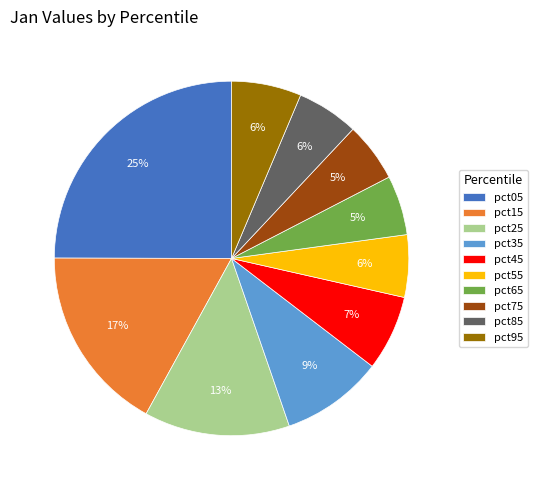

Which has a higher value, pct05 or pct55?

pct05